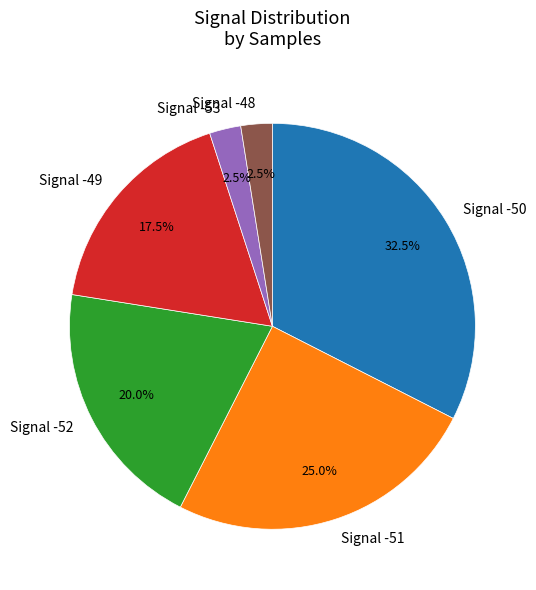

Combined, what portion of the pie is Signal -53 and Signal -49?

20.0%